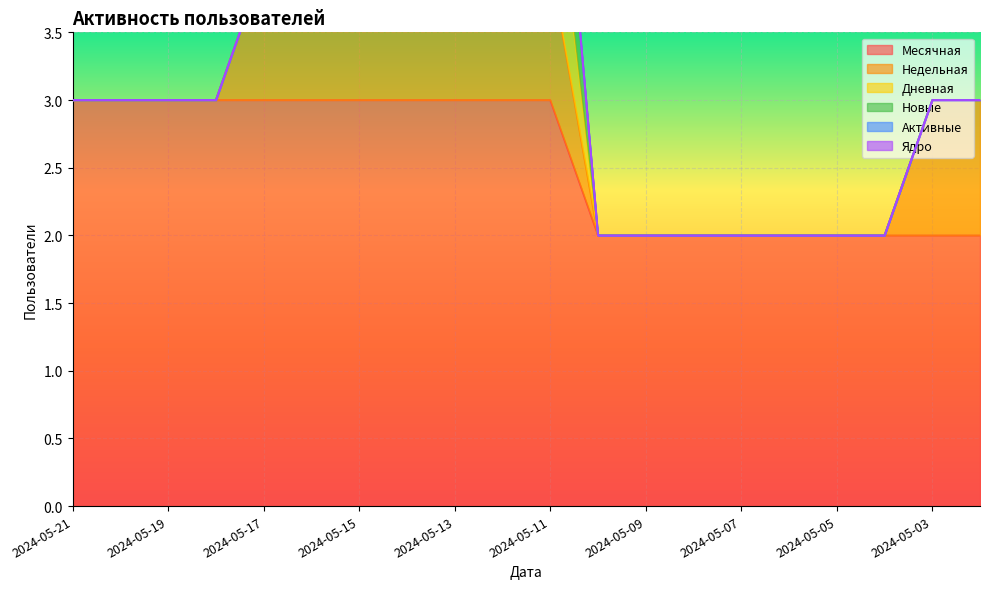

The Месячная series shows 2 at 2024-05-03. True or false?

True